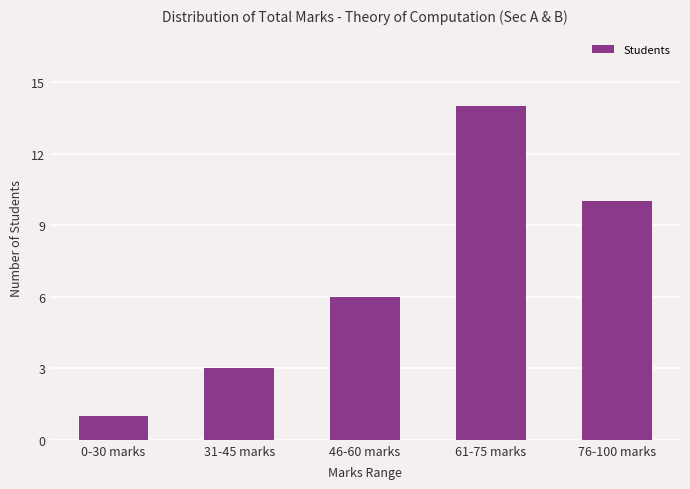

List the labels in order of value, largest first.

61-75 marks, 76-100 marks, 46-60 marks, 31-45 marks, 0-30 marks